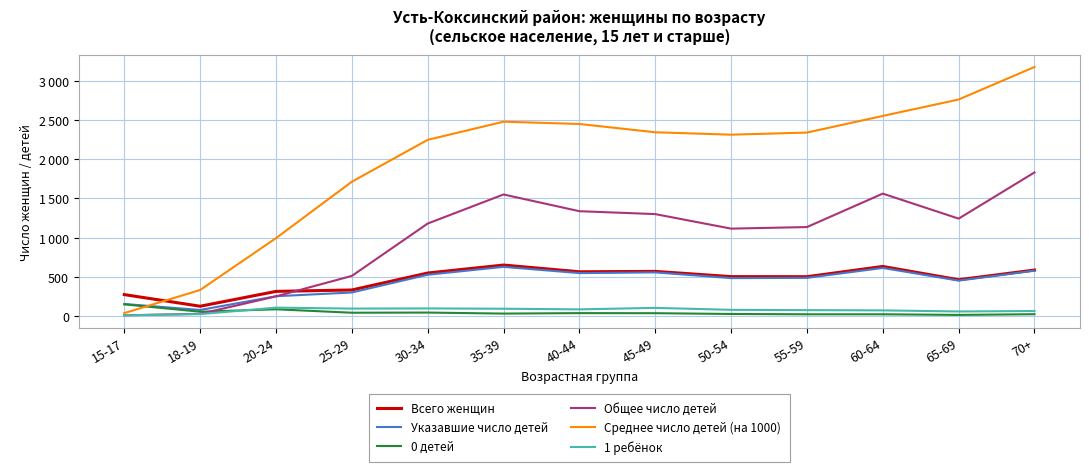

What is the difference between the maximum and minimum values in the 0 детей series?

135